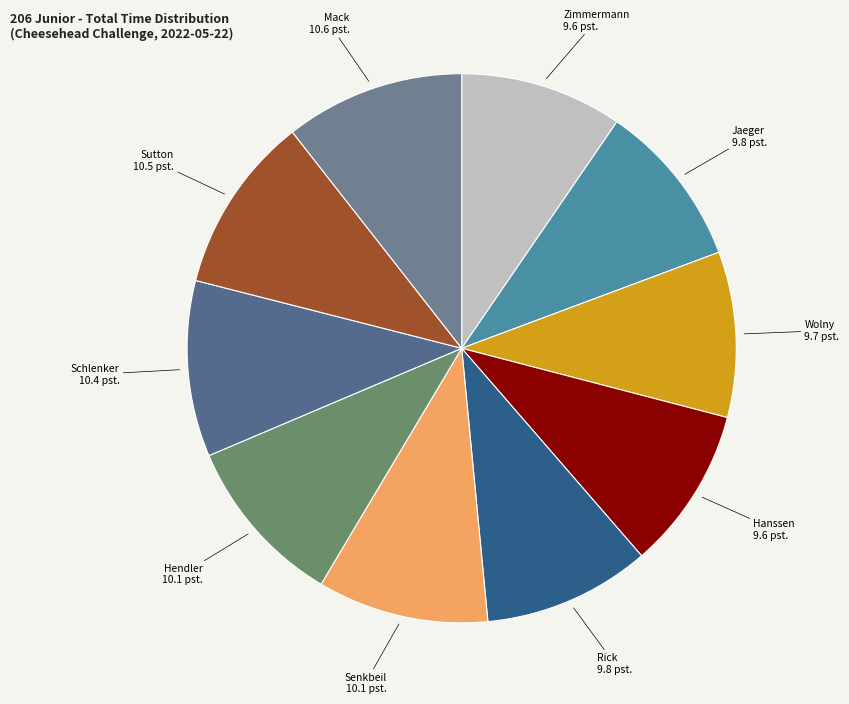

Count the number of slices in the pie.

10